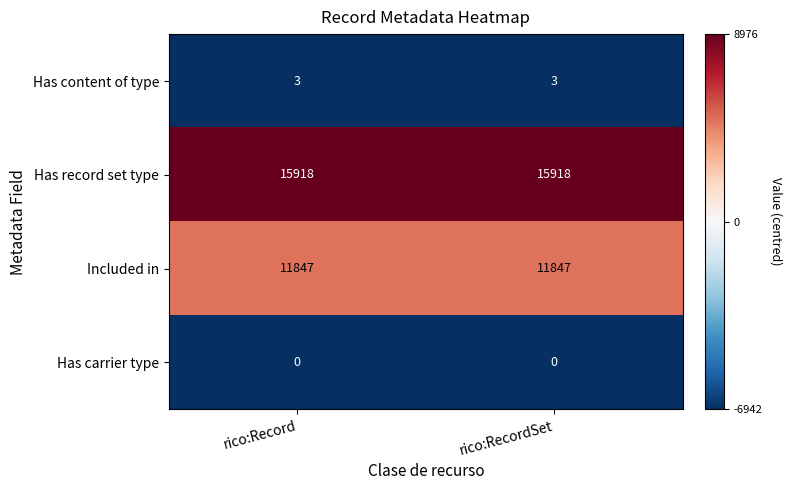

What is the lowest value of the Included in series?

11847